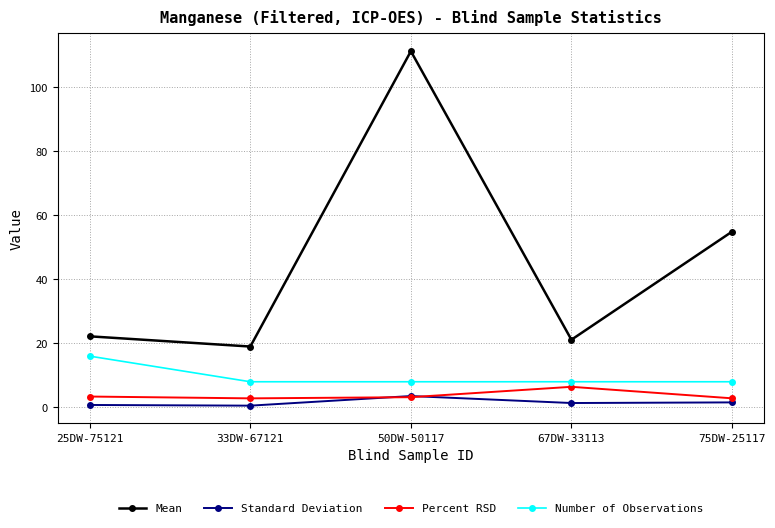

Count the number of categories in the chart.

5